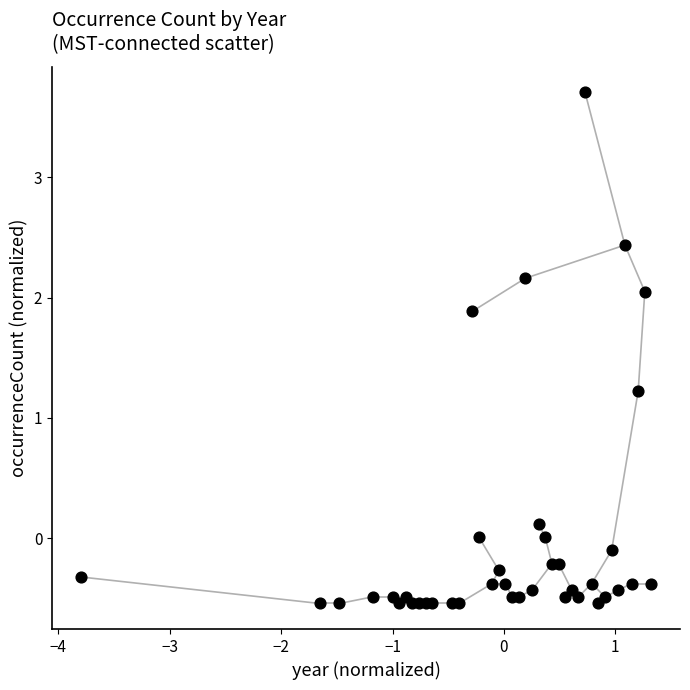

What is the range of Y values (max minus min)?

4.2